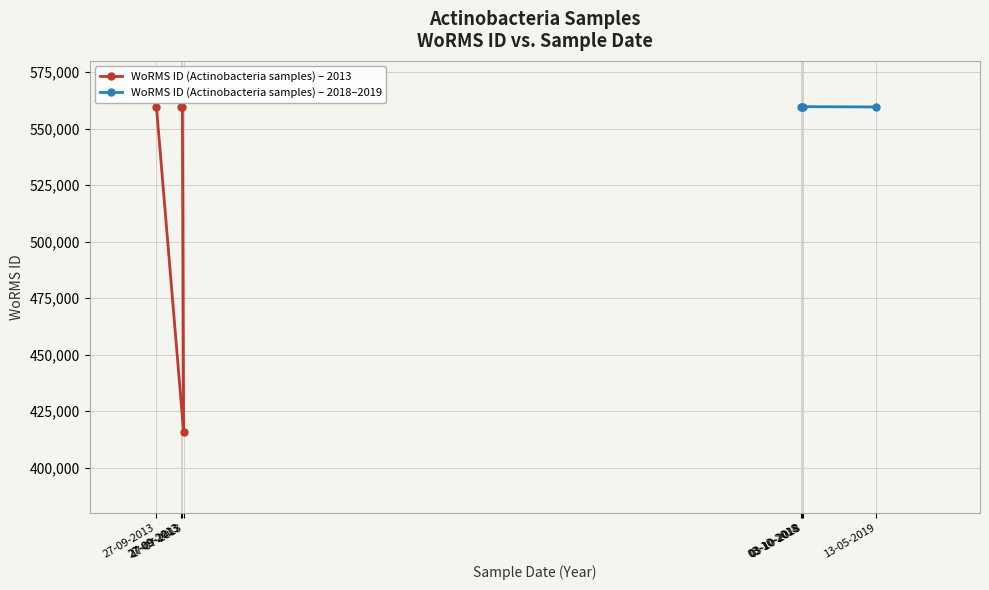

What is the value of the WoRMS ID (Actinobacteria samples) – 2018–2019 point at the 3rd from the left?

559740